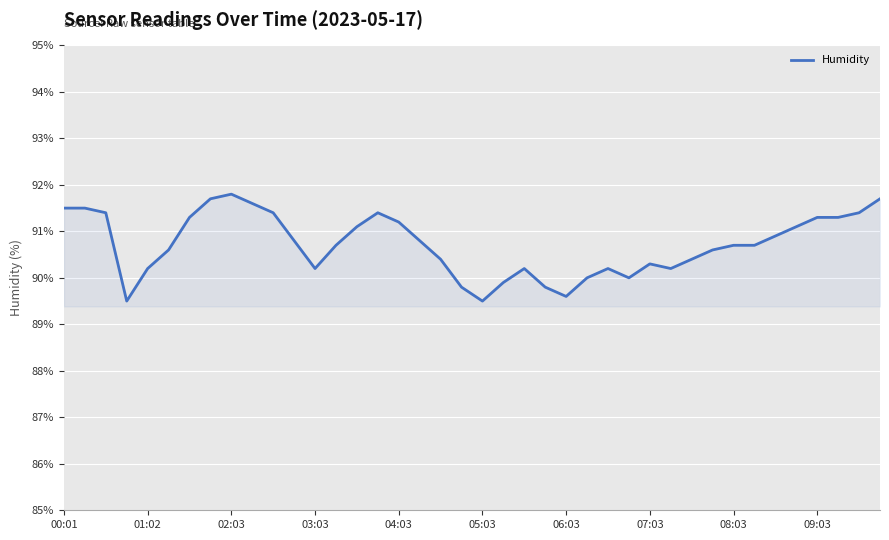

Count the number of categories in the chart.

40